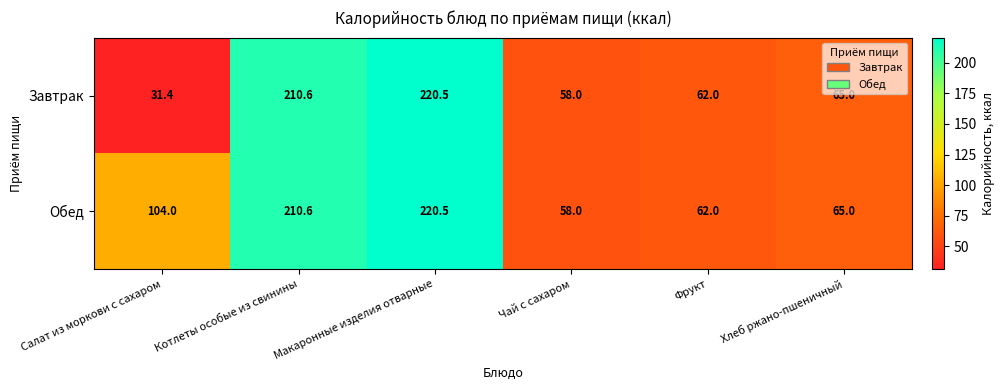

List the series in order of their overall mean, lowest first.

Завтрак, Обед